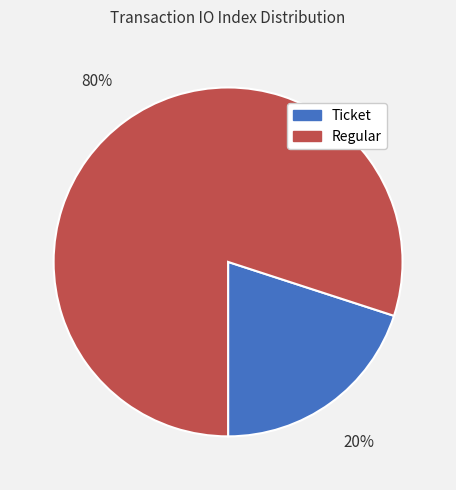

Which slice is the largest?

Regular